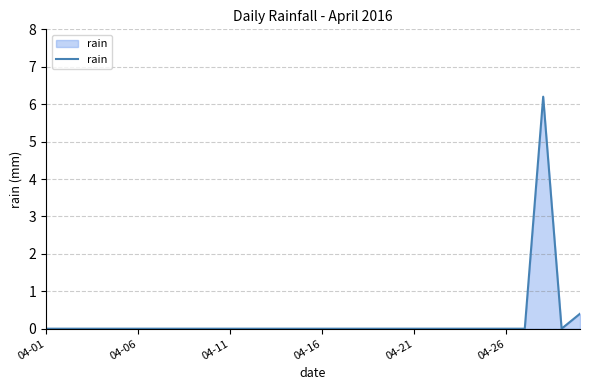

What is the difference between the maximum and minimum values?

6.2